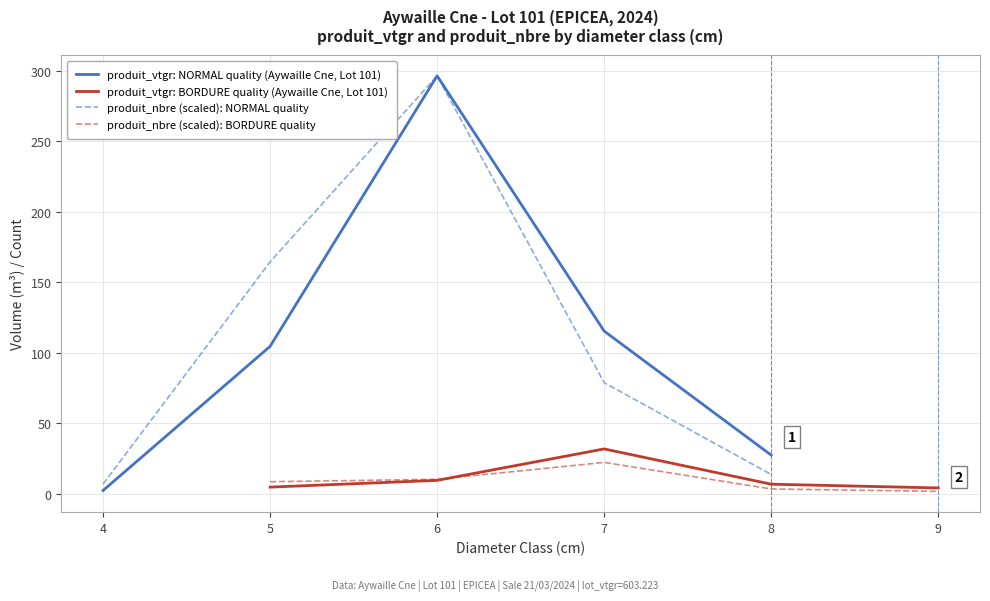

List the labels in order of produit_nbre (scaled): NORMAL quality value, largest first.

6, 5, 7, 8, 4